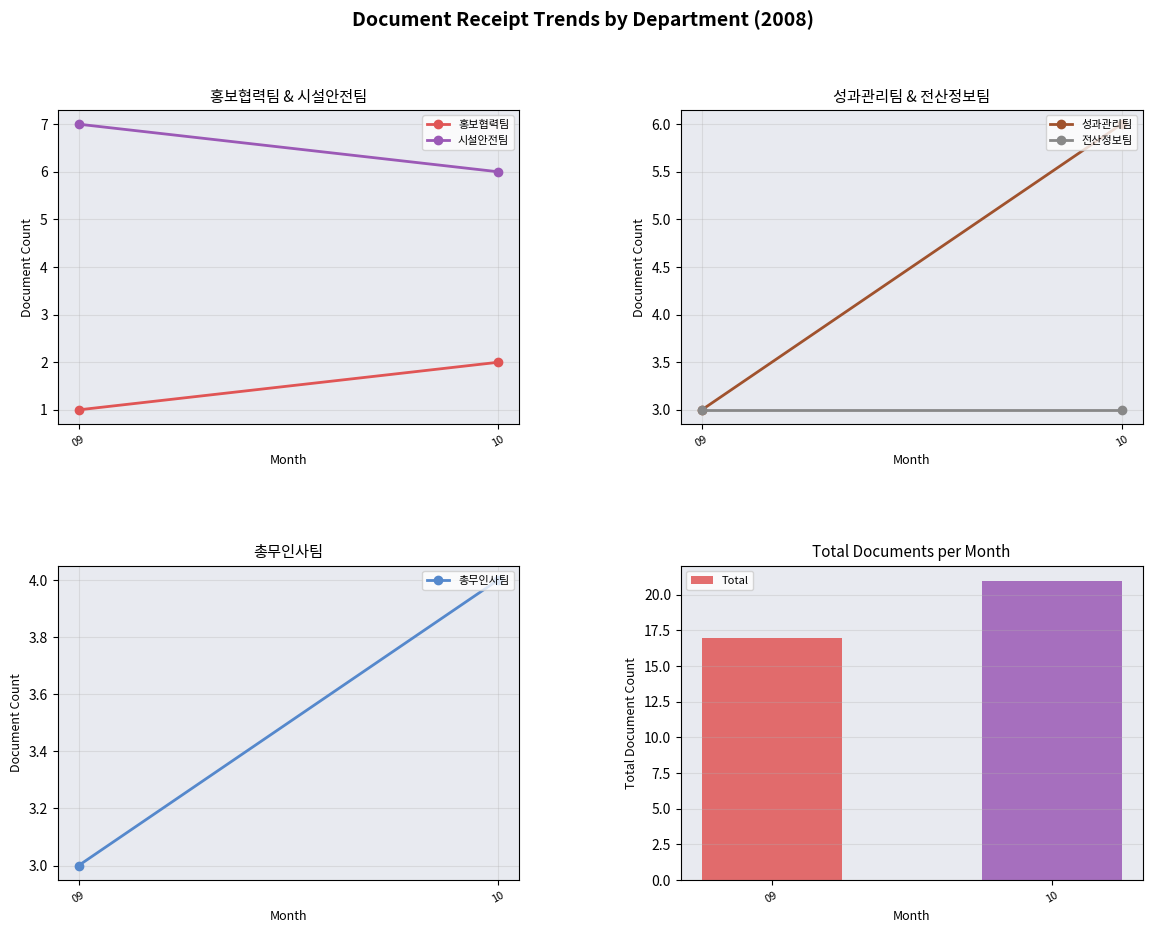

How many distinct data groups are displayed?

1